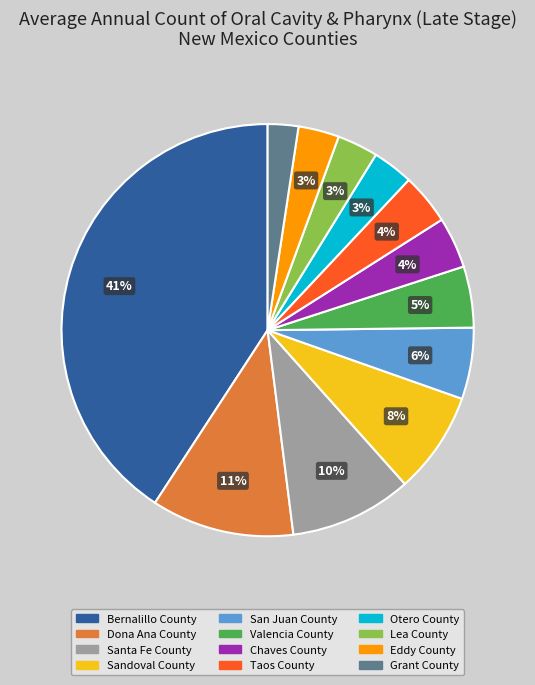

Is it true that Bernalillo County is 41% of the pie?

True